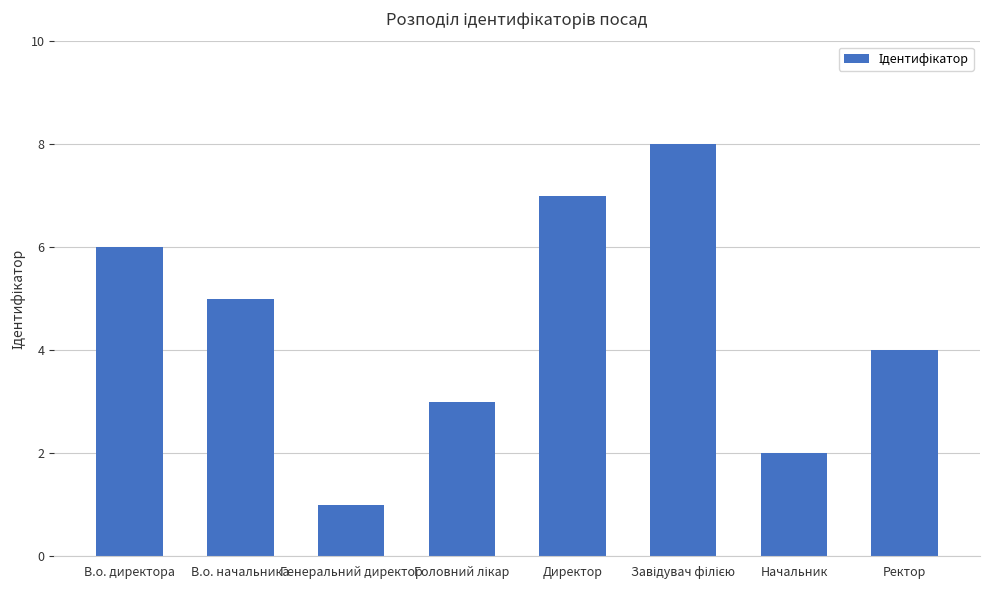

Reading right to left, transcribe all the data shown in this chart.

4	2	8	7	3	1	5	6